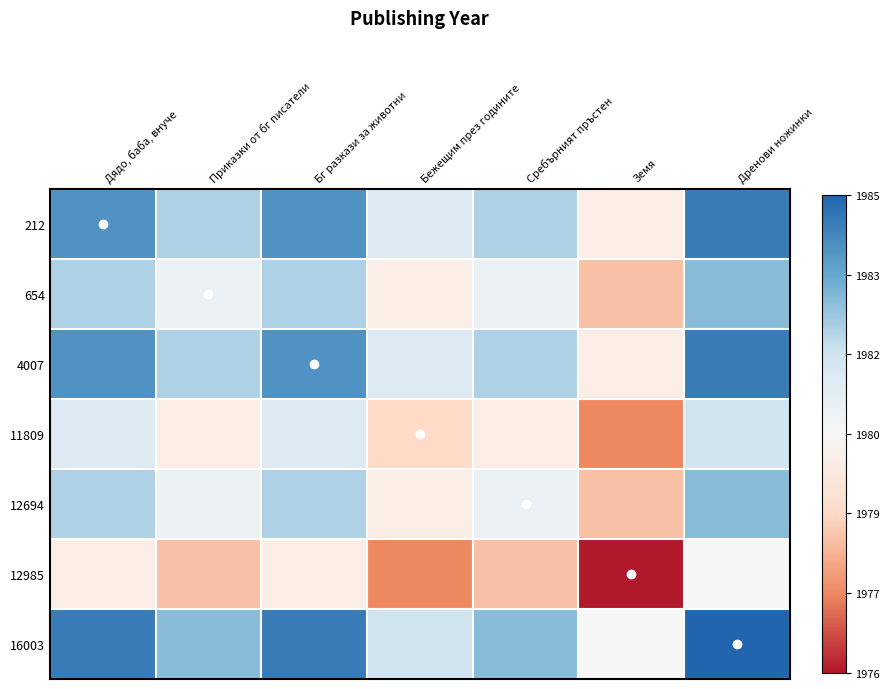

Reading left to right, extract all data points from this chart.

212: Дядо, баба, внуче=1984.0	Приказки от бг писатели=1982.5	Бг разкази за животни=1984.0	Бежещим през годините=1981.5	Сребърният пръстен=1982.5	Земя=1980.0	Дренови ножинки=1984.5
654: Дядо, баба, внуче=1982.5	Приказки от бг писатели=1981.0	Бг разкази за животни=1982.5	Бежещим през годините=1980.0	Сребърният пръстен=1981.0	Земя=1978.5	Дренови ножинки=1983.0
4007: Дядо, баба, внуче=1984.0	Приказки от бг писатели=1982.5	Бг разкази за животни=1984.0	Бежещим през годините=1981.5	Сребърният пръстен=1982.5	Земя=1980.0	Дренови ножинки=1984.5
11809: Дядо, баба, внуче=1981.5	Приказки от бг писатели=1980.0	Бг разкази за животни=1981.5	Бежещим през годините=1979.0	Сребърният пръстен=1980.0	Земя=1977.5	Дренови ножинки=1982.0
12694: Дядо, баба, внуче=1982.5	Приказки от бг писатели=1981.0	Бг разкази за животни=1982.5	Бежещим през годините=1980.0	Сребърният пръстен=1981.0	Земя=1978.5	Дренови ножинки=1983.0
12985: Дядо, баба, внуче=1980.0	Приказки от бг писатели=1978.5	Бг разкази за животни=1980.0	Бежещим през годините=1977.5	Сребърният пръстен=1978.5	Земя=1976.0	Дренови ножинки=1980.5
16003: Дядо, баба, внуче=1984.5	Приказки от бг писатели=1983.0	Бг разкази за животни=1984.5	Бежещим през годините=1982.0	Сребърният пръстен=1983.0	Земя=1980.5	Дренови ножинки=1985.0